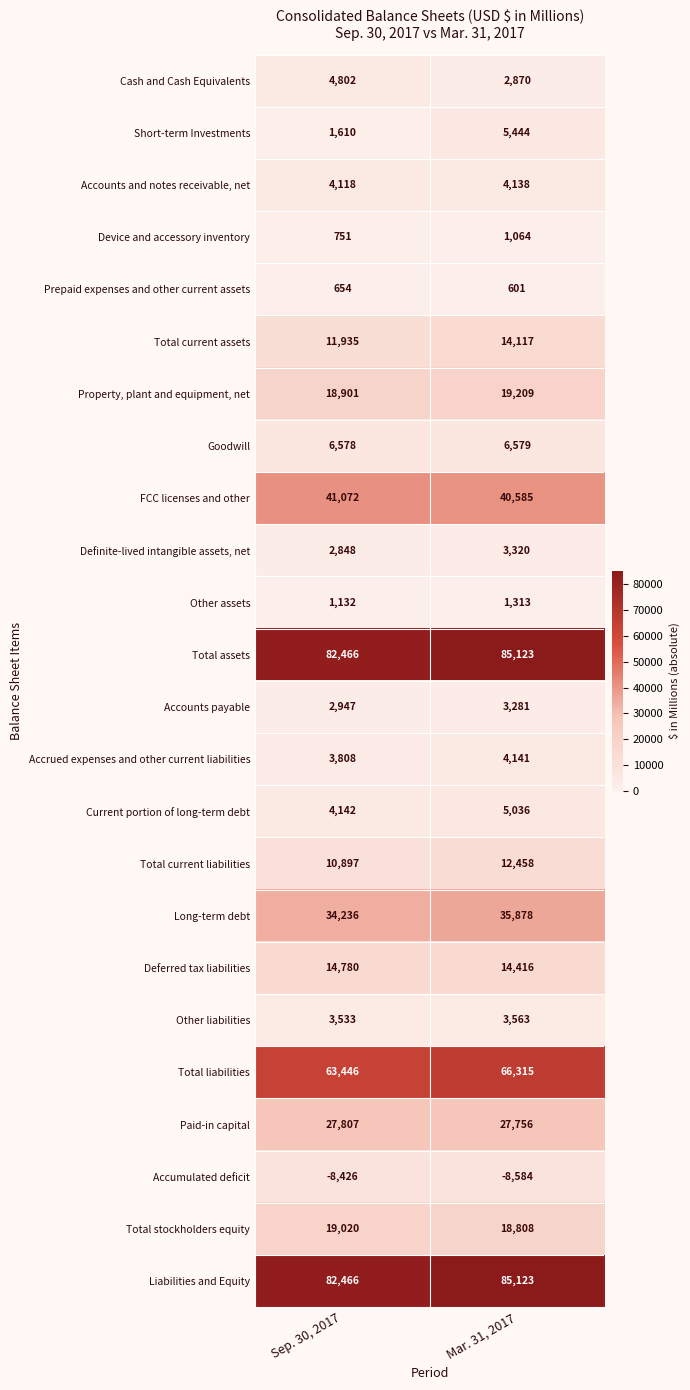

The Definite-lived intangible assets, net series shows 3320 at Mar. 31, 2017. True or false?

True